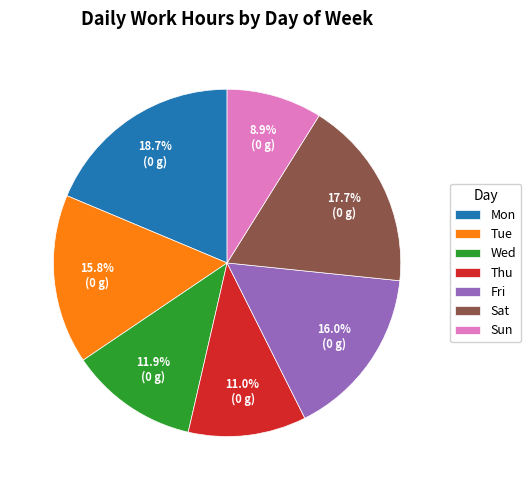

Do Tue and Wed together represent more than half of the pie?

No